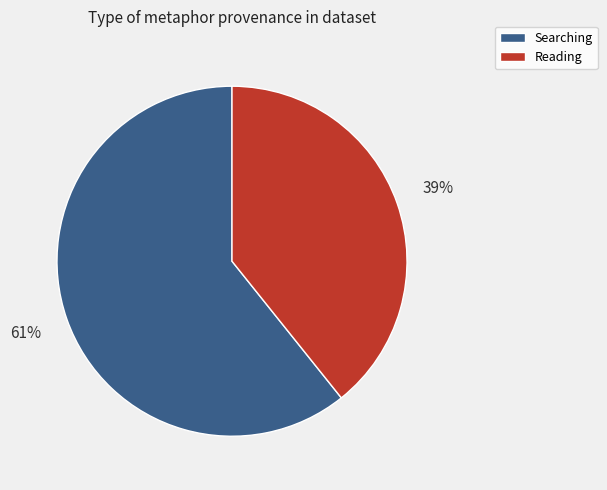

Count the number of slices in the pie.

2